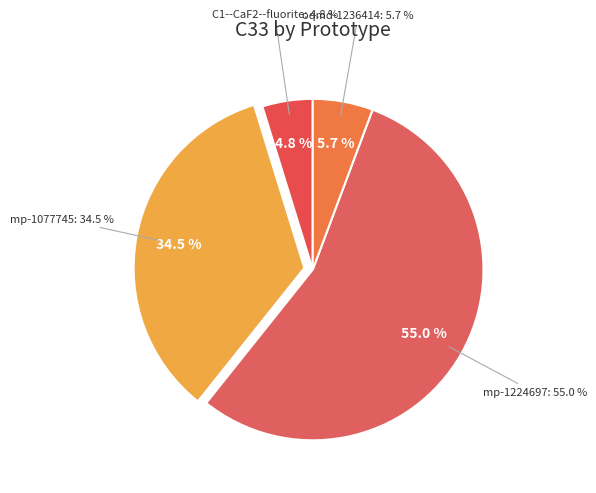

What percentage is the mp-1077745 slice, to the nearest percent?

35%